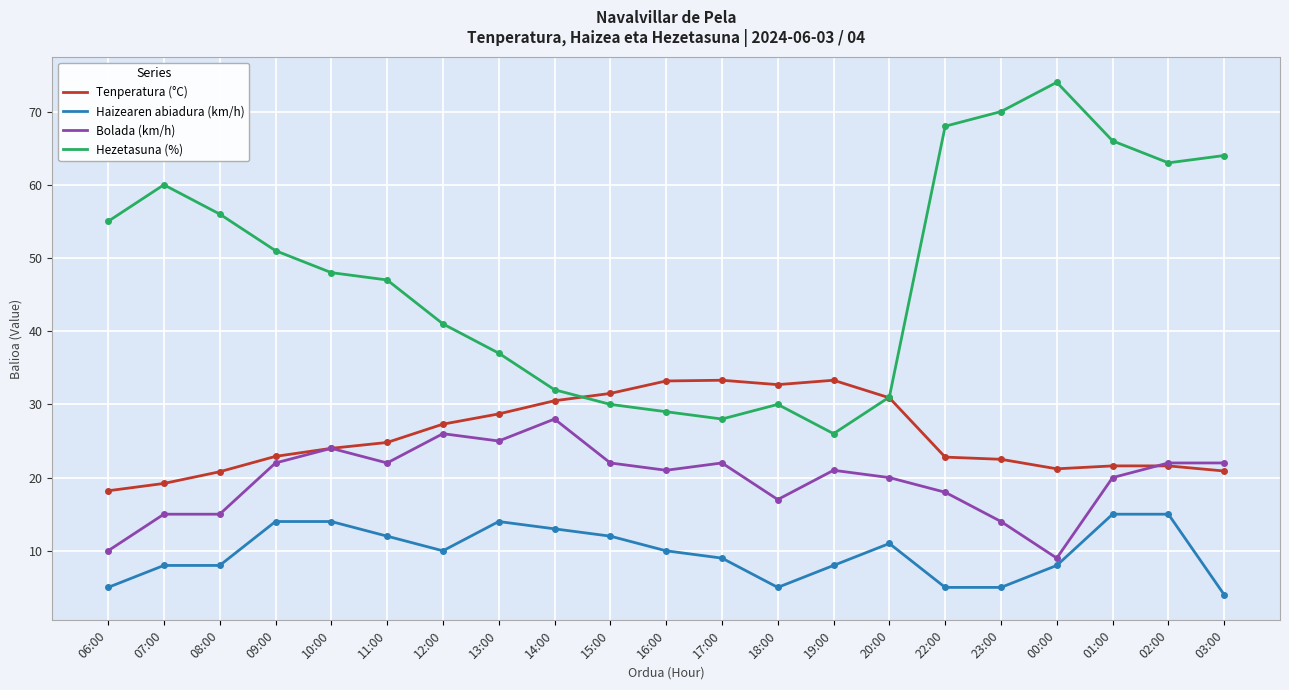

How many lines are shown in the chart?

4